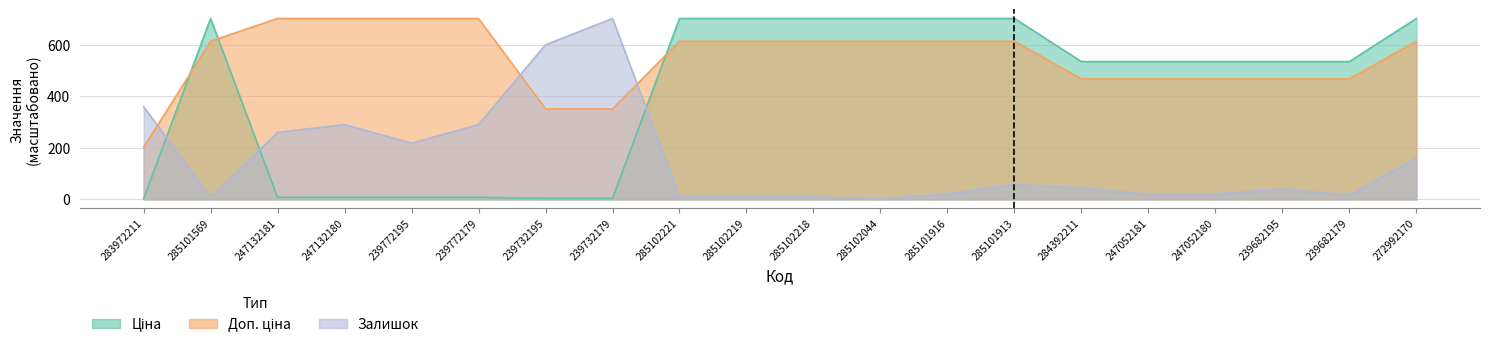

What is the total value across all series at 239682195?

1042.0